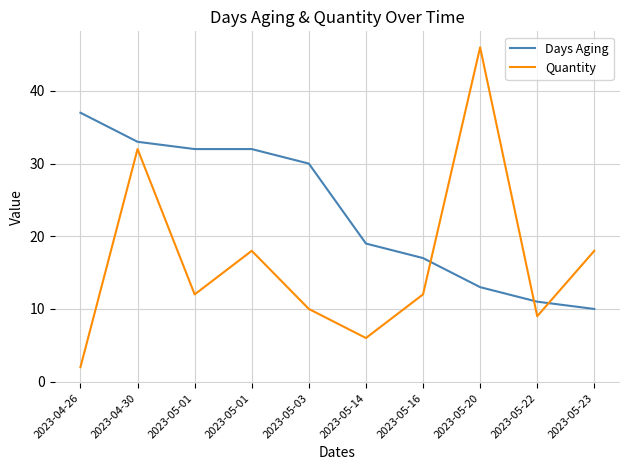

At 2023-05-01, list the series in order from smallest to largest.

Quantity, Days Aging